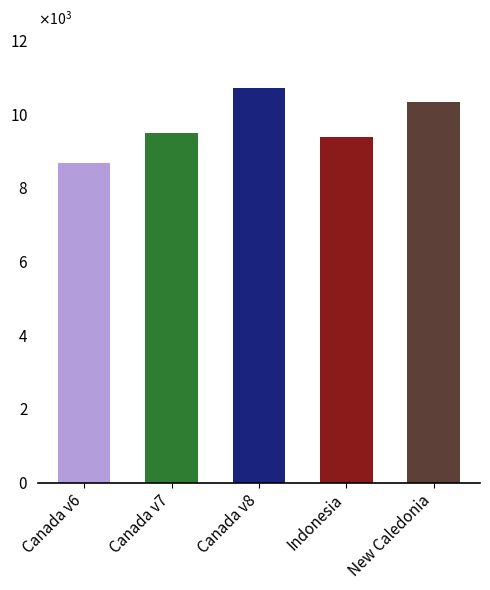

Which has a higher value, Indonesia or Canada v7?

Canada v7